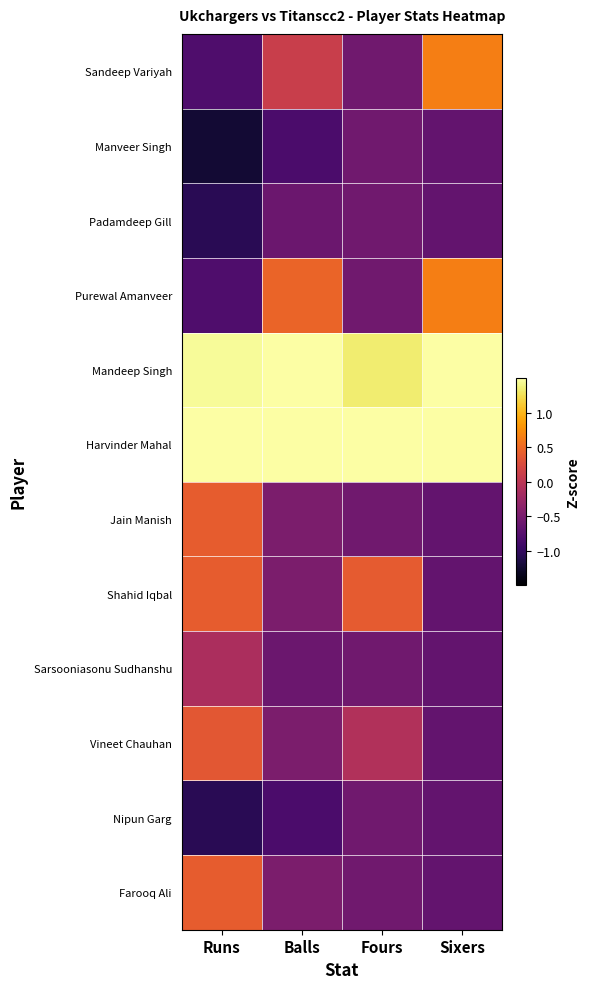

At Sixers, list the series in order from smallest to largest.

Manveer Singh, Padamdeep Gill, Jain Manish, Shahid Iqbal, Sarsooniasonu Sudhanshu, Vineet Chauhan, Nipun Garg, Farooq Ali, Sandeep Variyah, Purewal Amanveer, Mandeep Singh, Harvinder Mahal